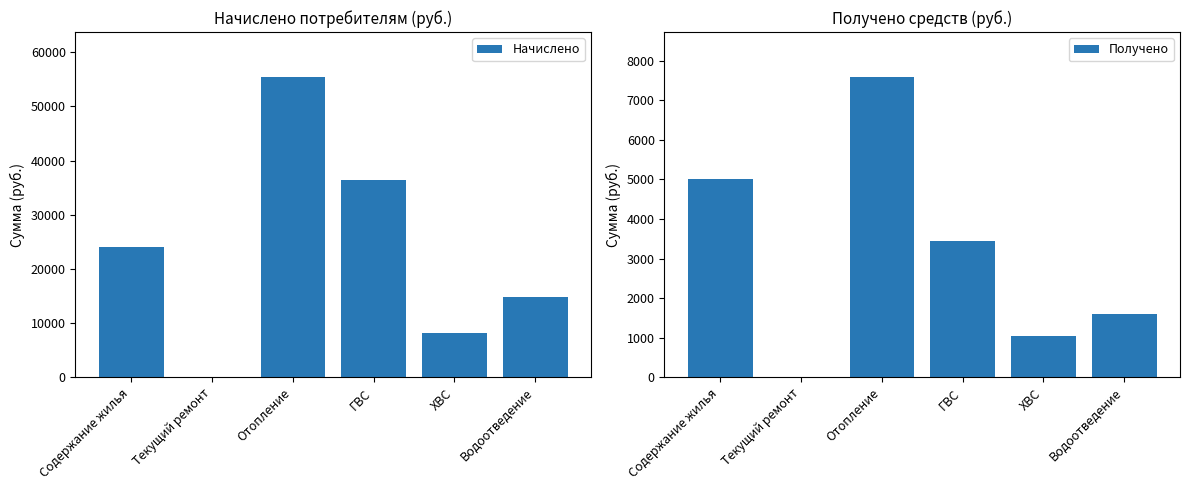

Which series has the largest total across all categories?

Начислено